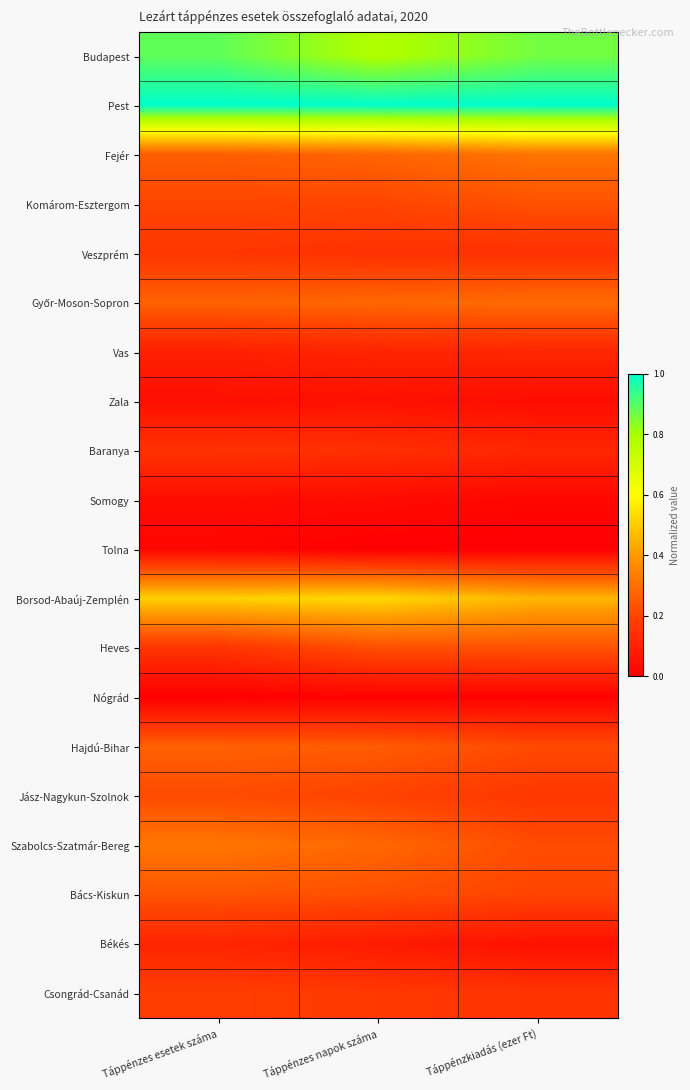

What is the spread (max minus min) of values at Táppénzkiadás (ezer Ft)?

1.0